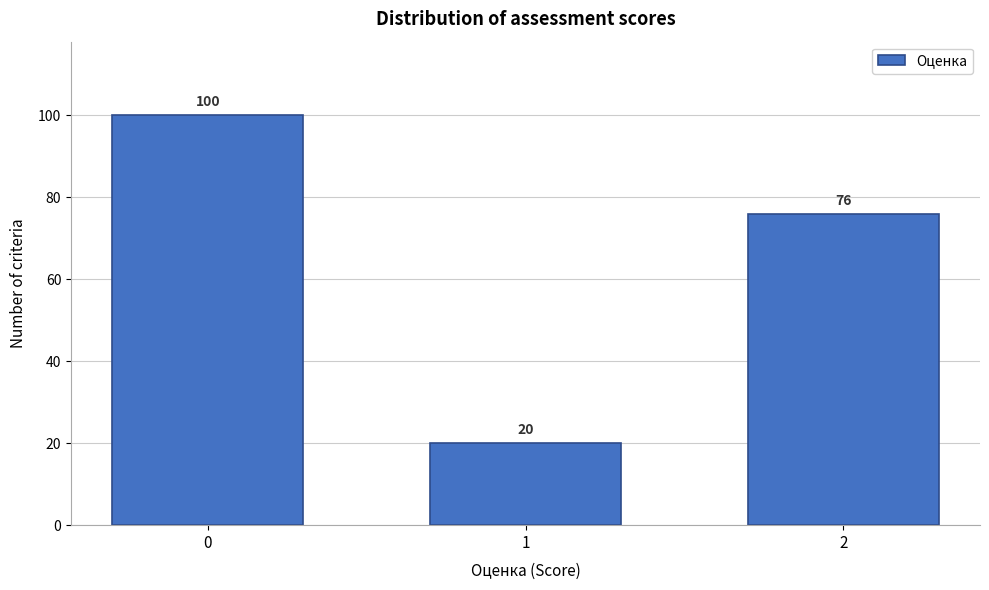

Reading left to right, list all the values displayed in this chart.

0=100	1=20	2=76